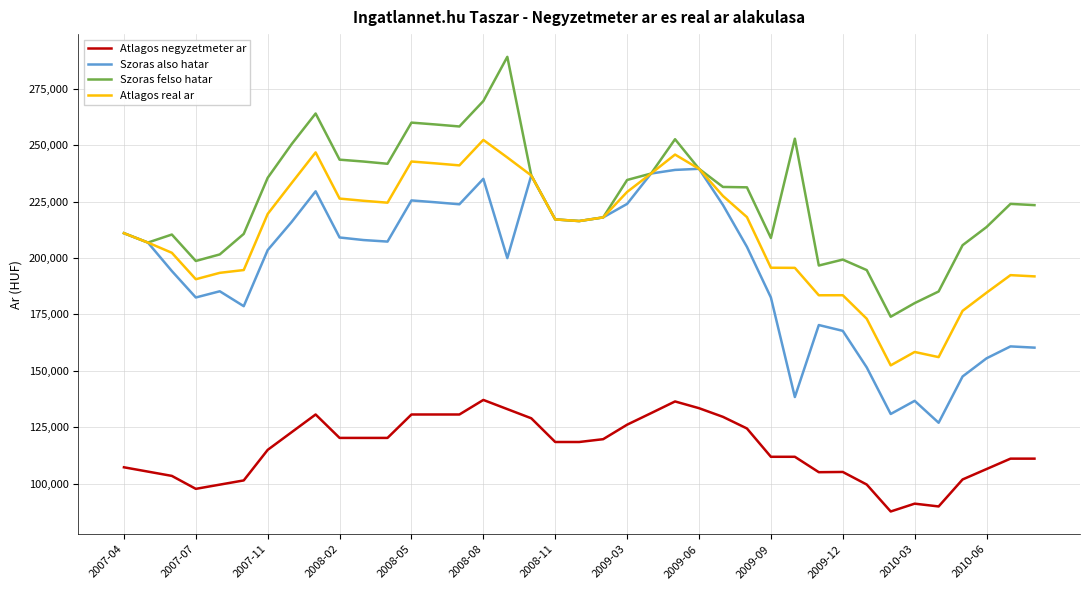

True or false: Atlagos negyzetmeter ar and Szoras also hatar intersect in this chart.

False